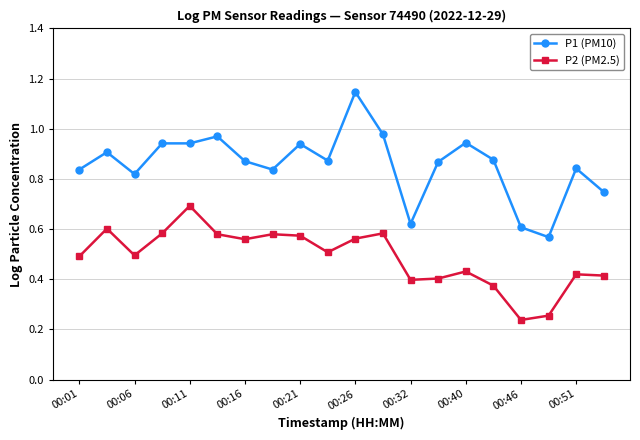

Rank the series by their average value, from lowest to highest.

P2 (PM2.5), P1 (PM10)